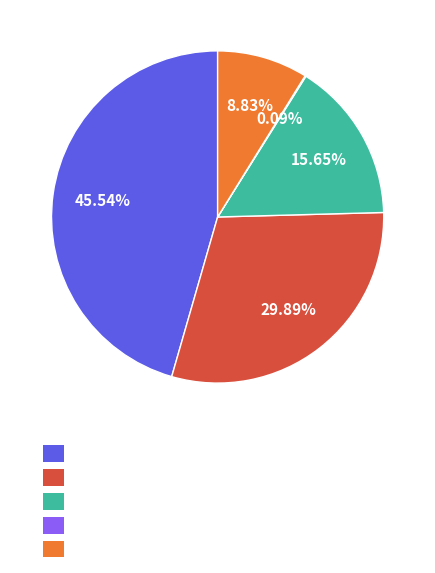

To the nearest percent, what is the difference between the largest and smallest slice percentages?

45%